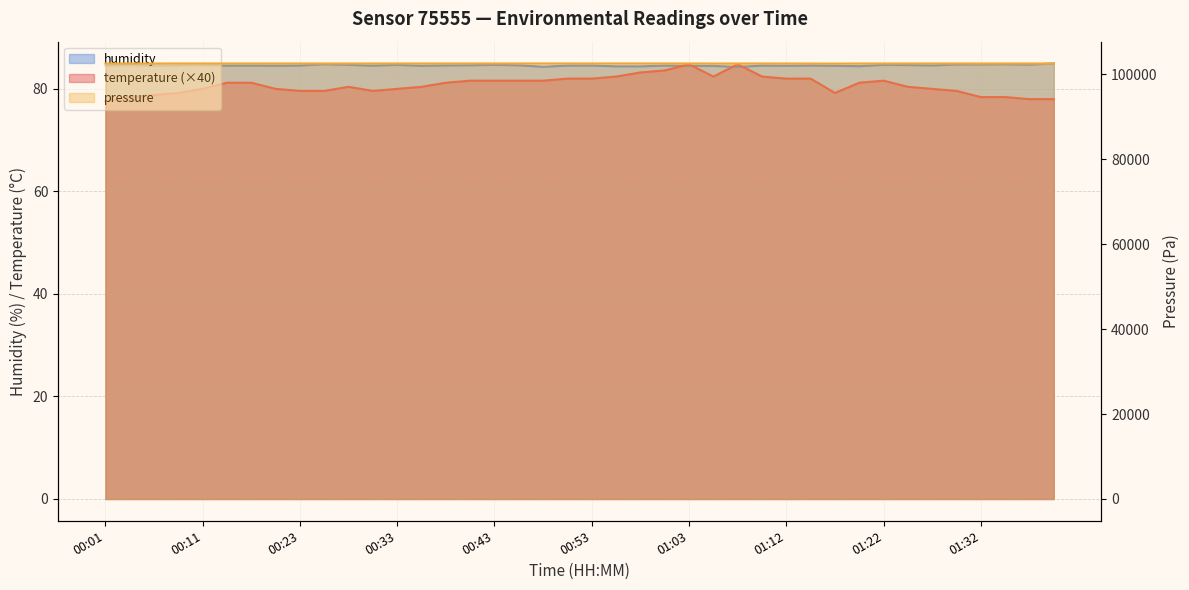

In temperature, how many points are higher than both neighbors (excluding endpoints)?

4